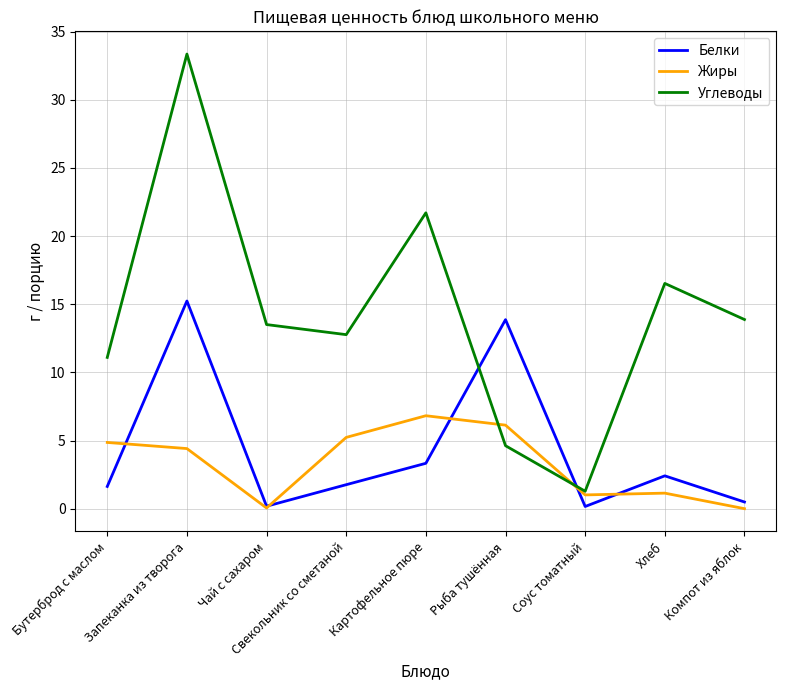

At which category does Белки reach its first local peak?

Запеканка из творога